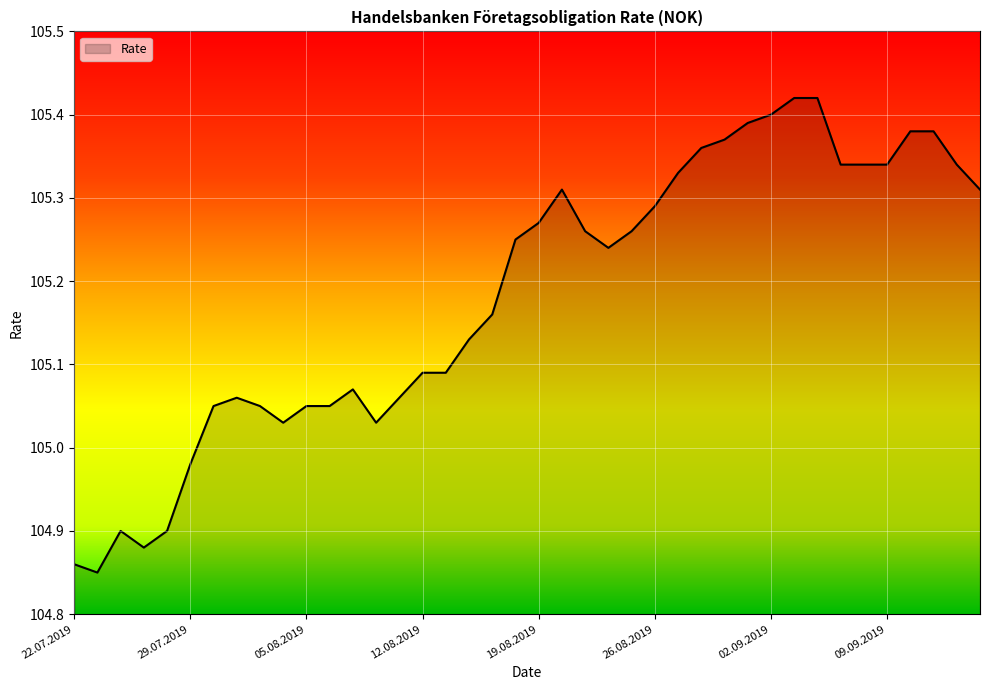

What is the difference between the maximum and minimum values?

0.6